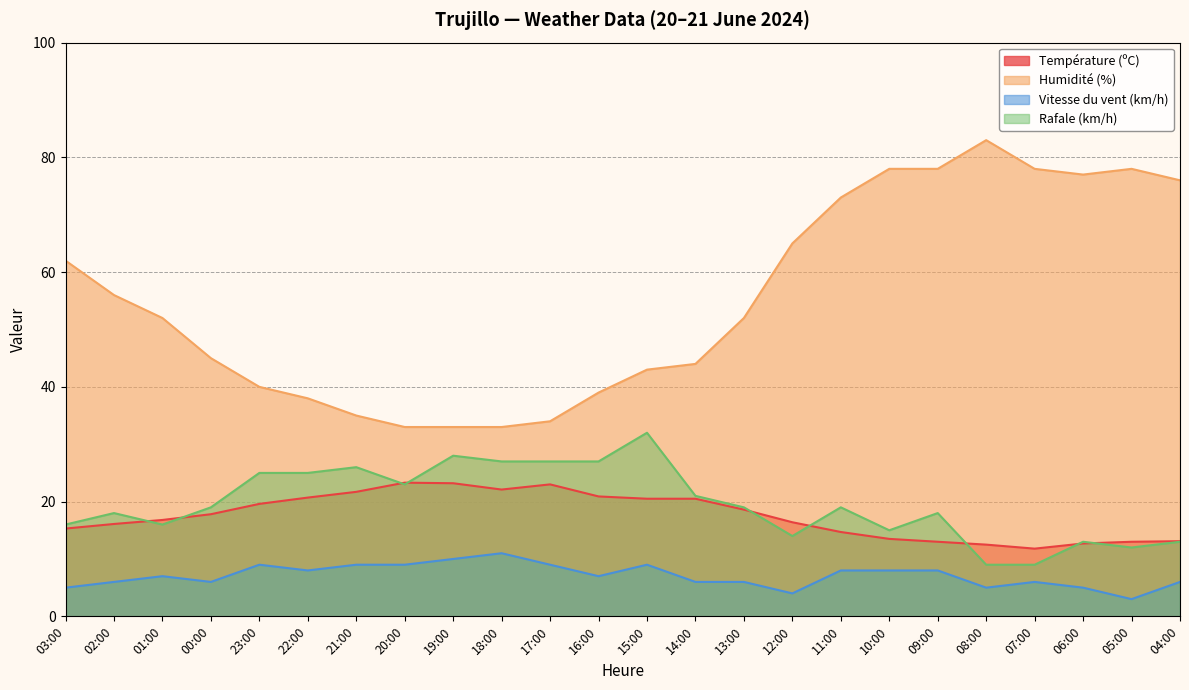

Between 01:00 and 16:00, which series saw the biggest shift?

Humidité (%)